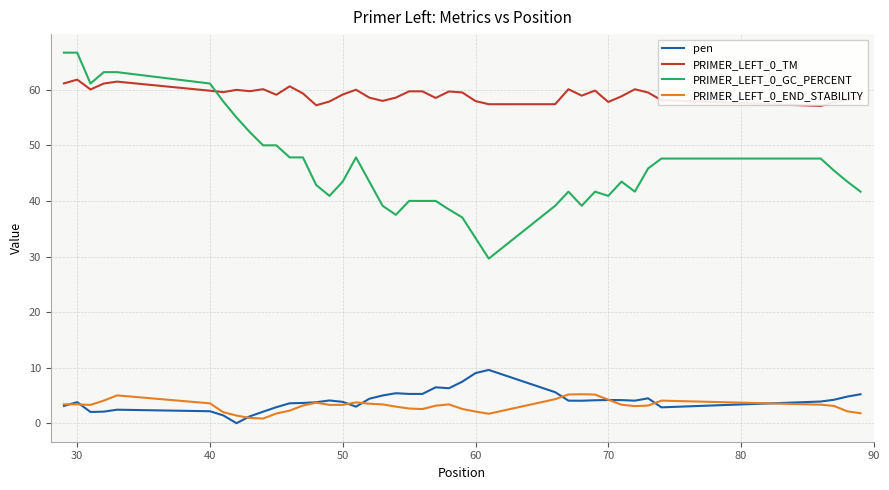

What is the maximum value shown in the chart?

66.7